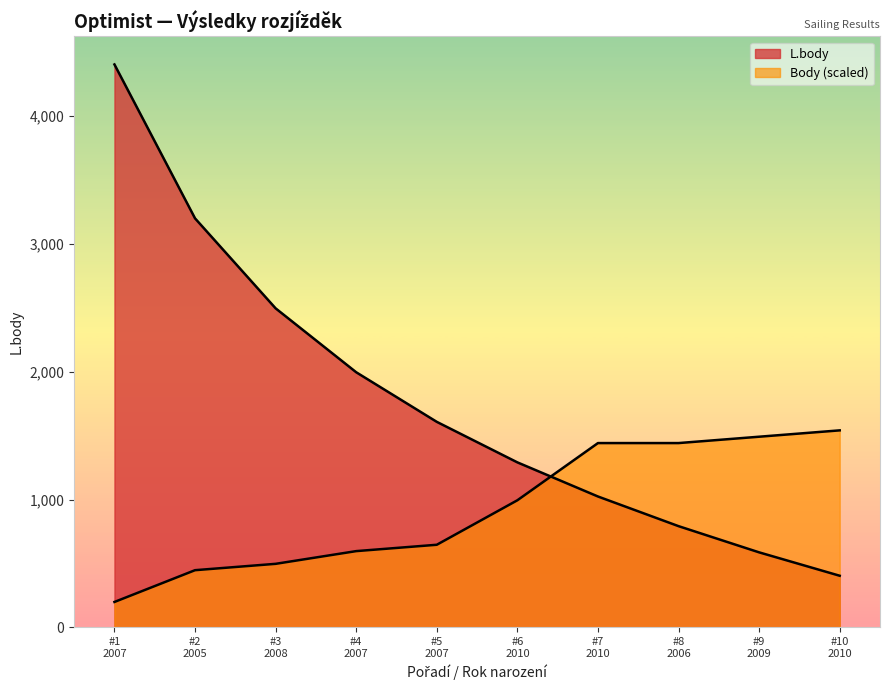

The L.body series shows 3200.0 at #2 2005. True or false?

True